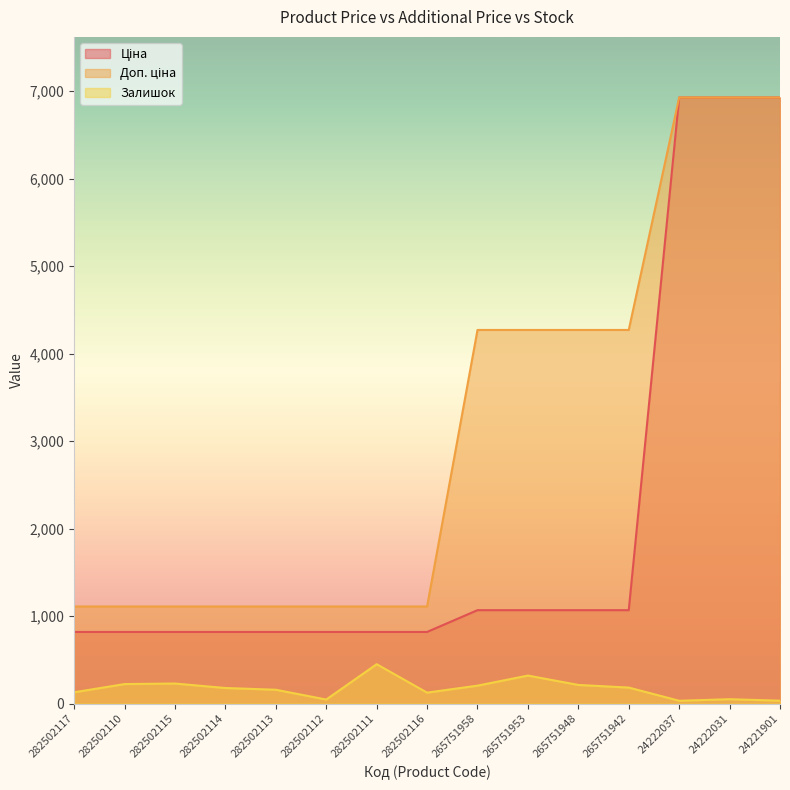

What is the difference between the highest and lowest values at 282502111?

659.2